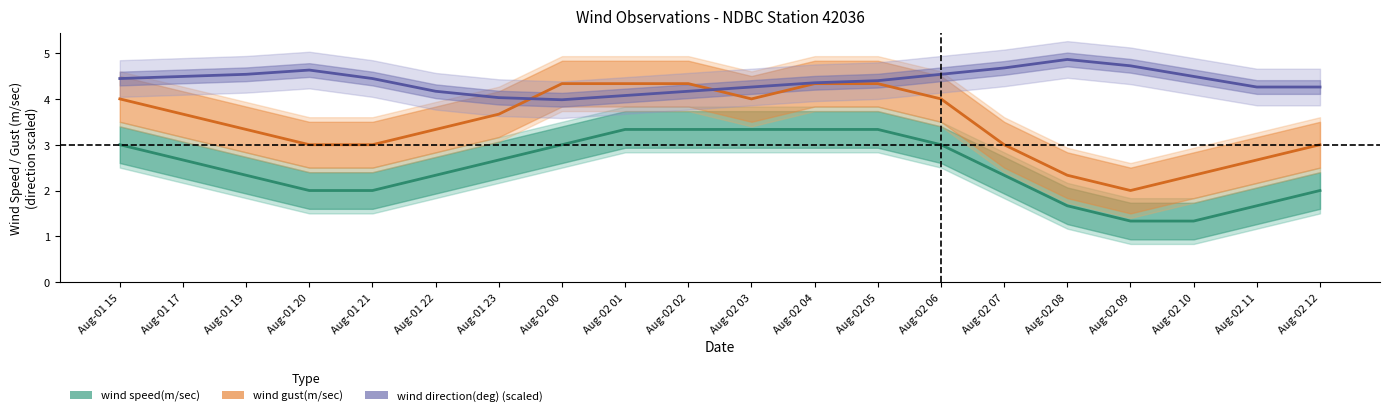

At which category is the sum across all series the highest?

Aug-02 05